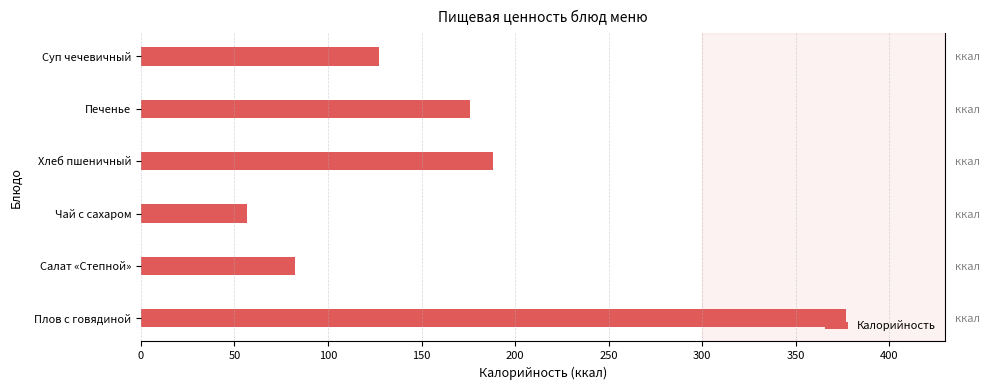

The value at Салат «Степной» is 82.2. True or false?

True